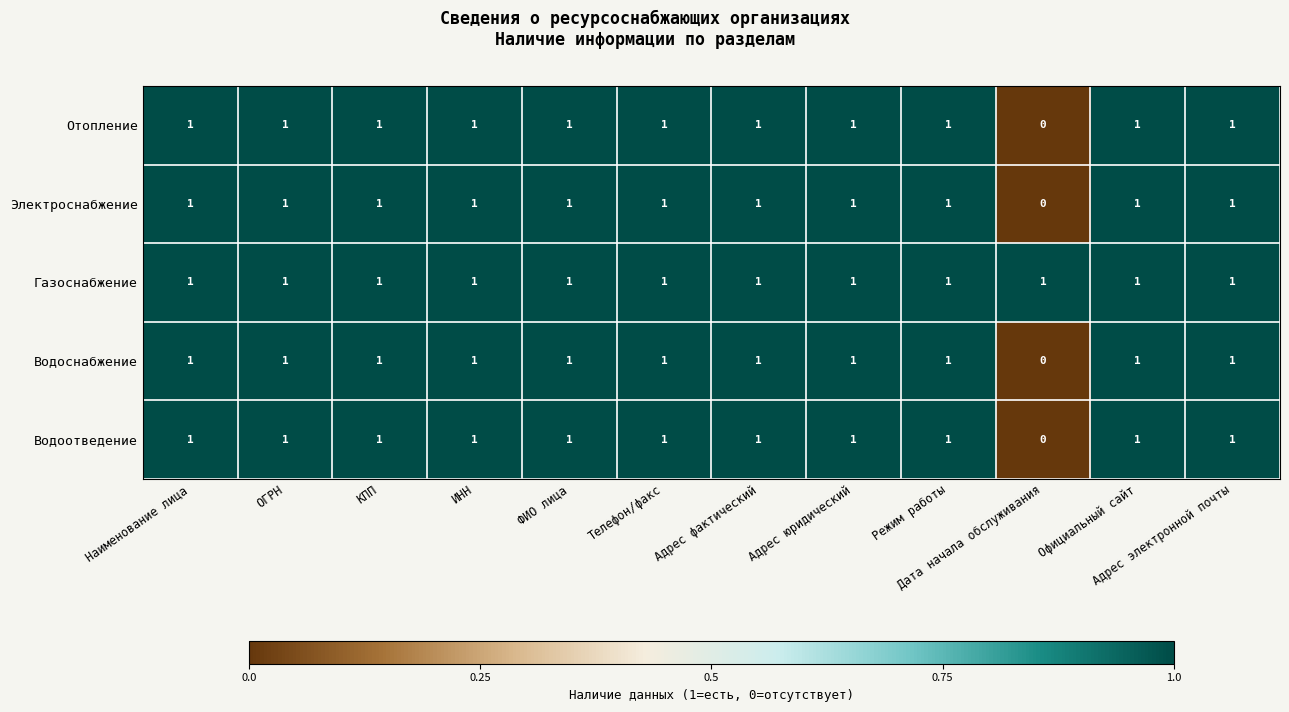

At which label is Отопление closest to 0?

Дата начала обслуживания